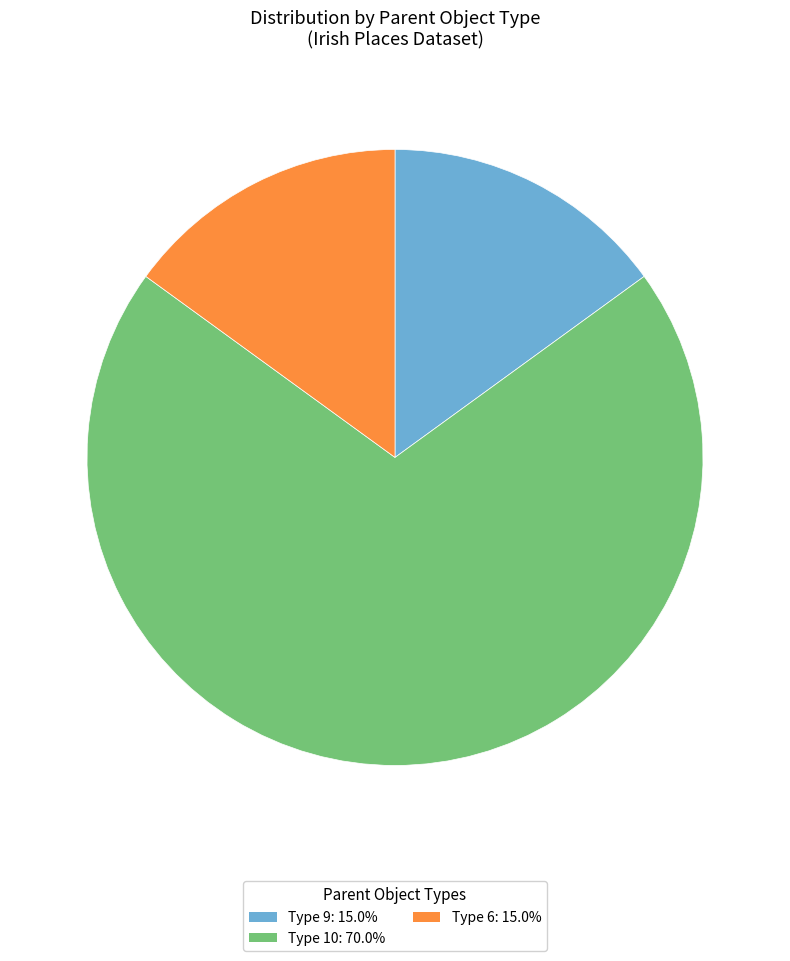

Is there any slice that represents more than half of the pie?

Yes